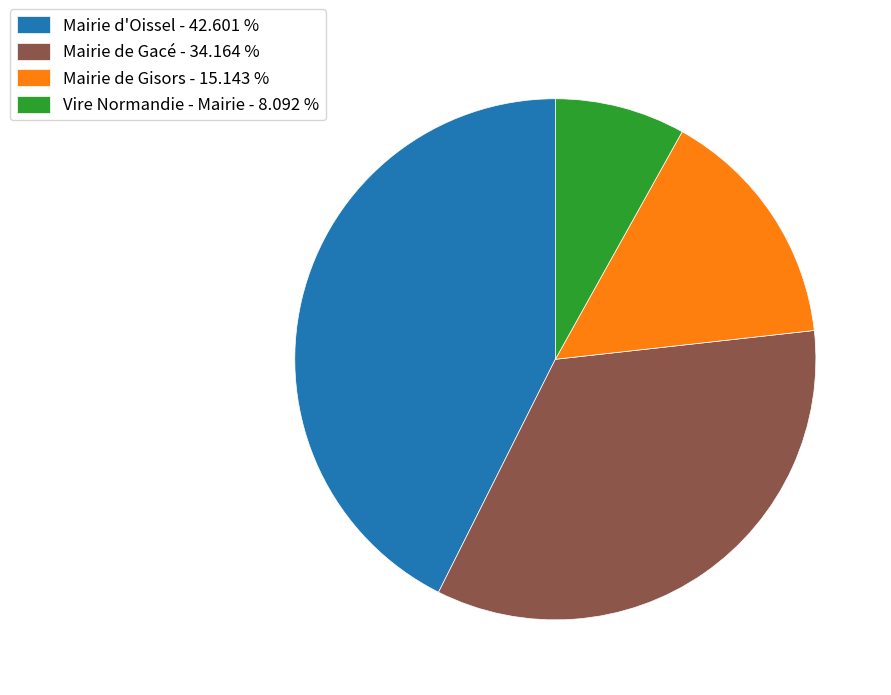

The Mairie de Gacé slice represents 41% of the pie. True or false?

False